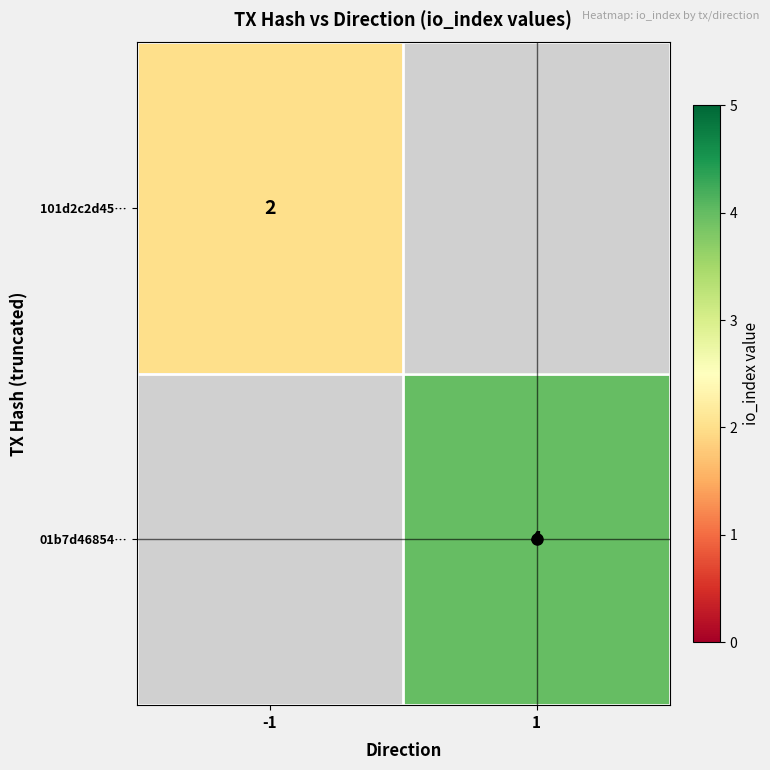

The 101d2c2d45… series shows 2 at -1. True or false?

True